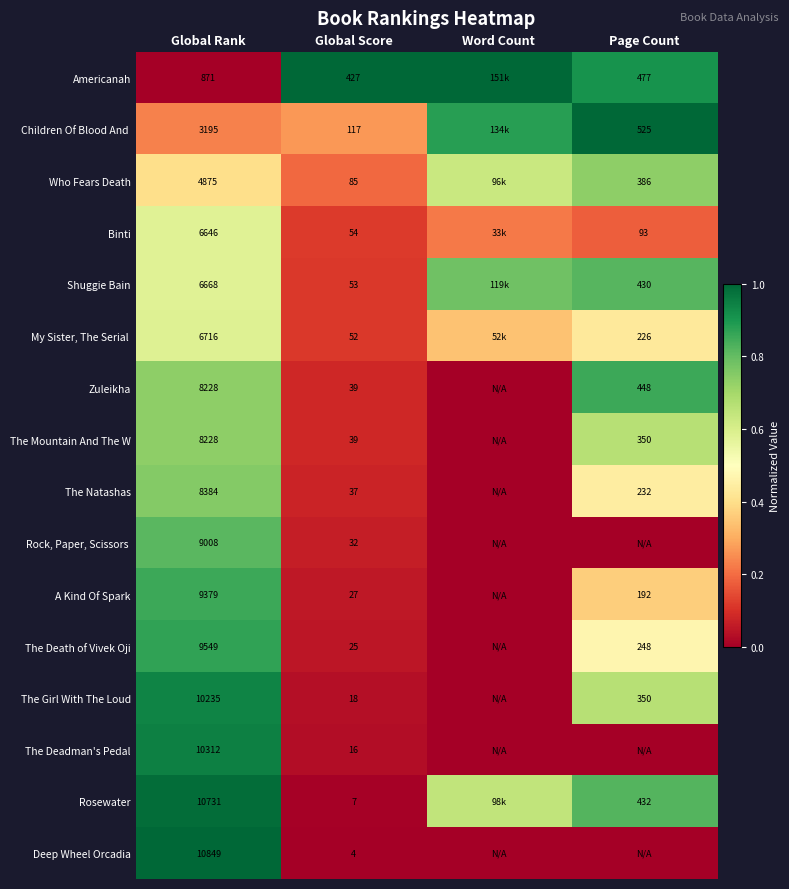

Is the value of The Girl With The Loud at Global Rank greater than the value of The Natashas at Page Count?

Yes